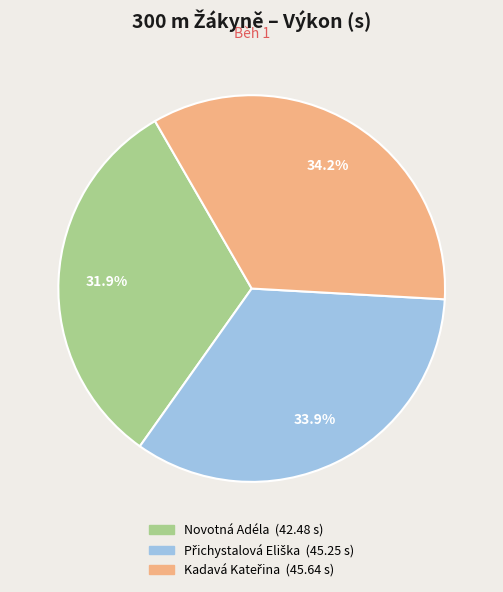

Does Novotná Adéla represent more than half of the total?

No